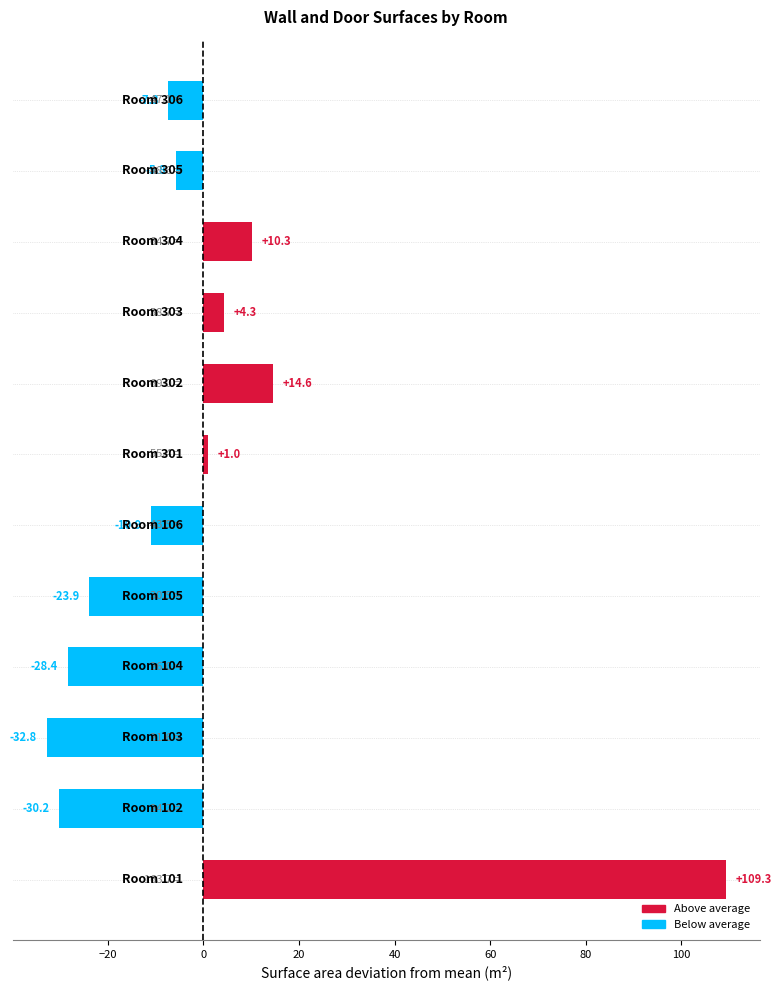

What is the greatest value displayed?

109.3